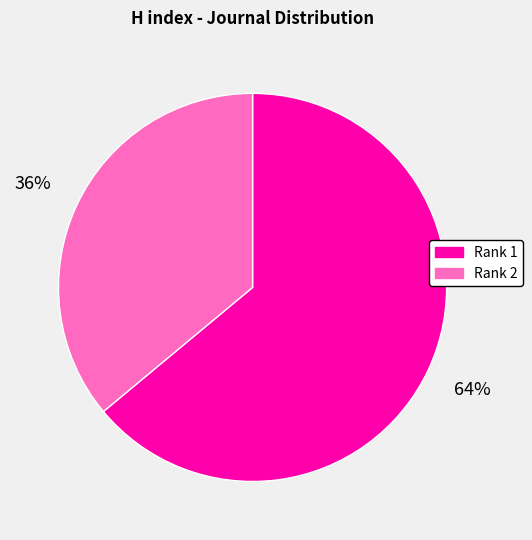

Is there a majority slice in this chart?

Yes